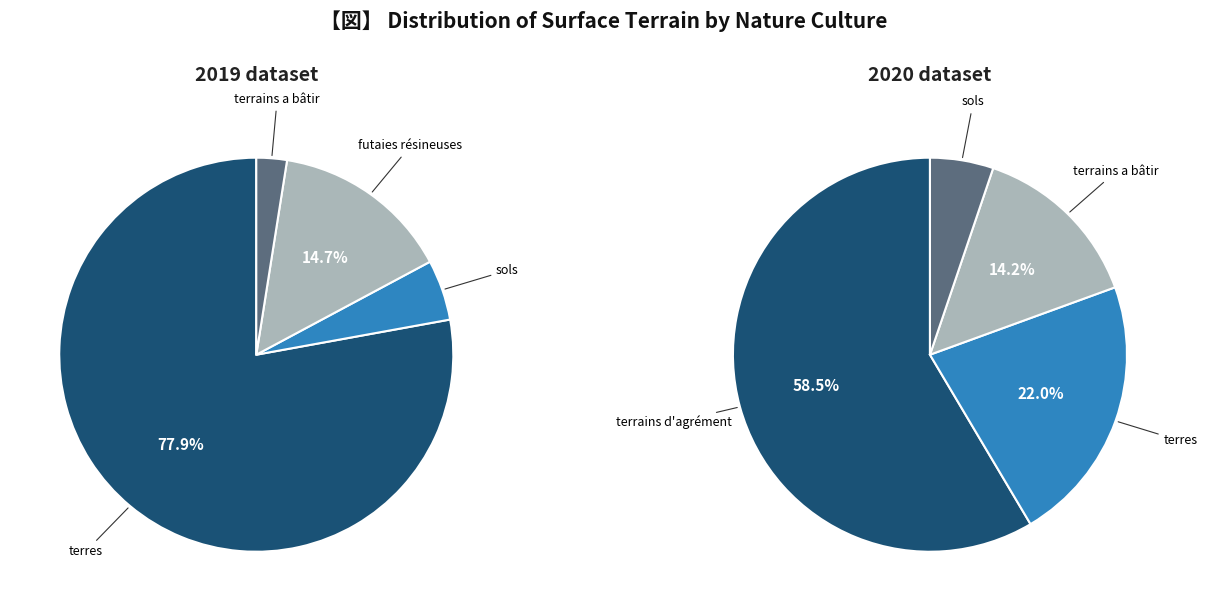

To the nearest percent, what is the combined percentage of 2 and 0?

93%